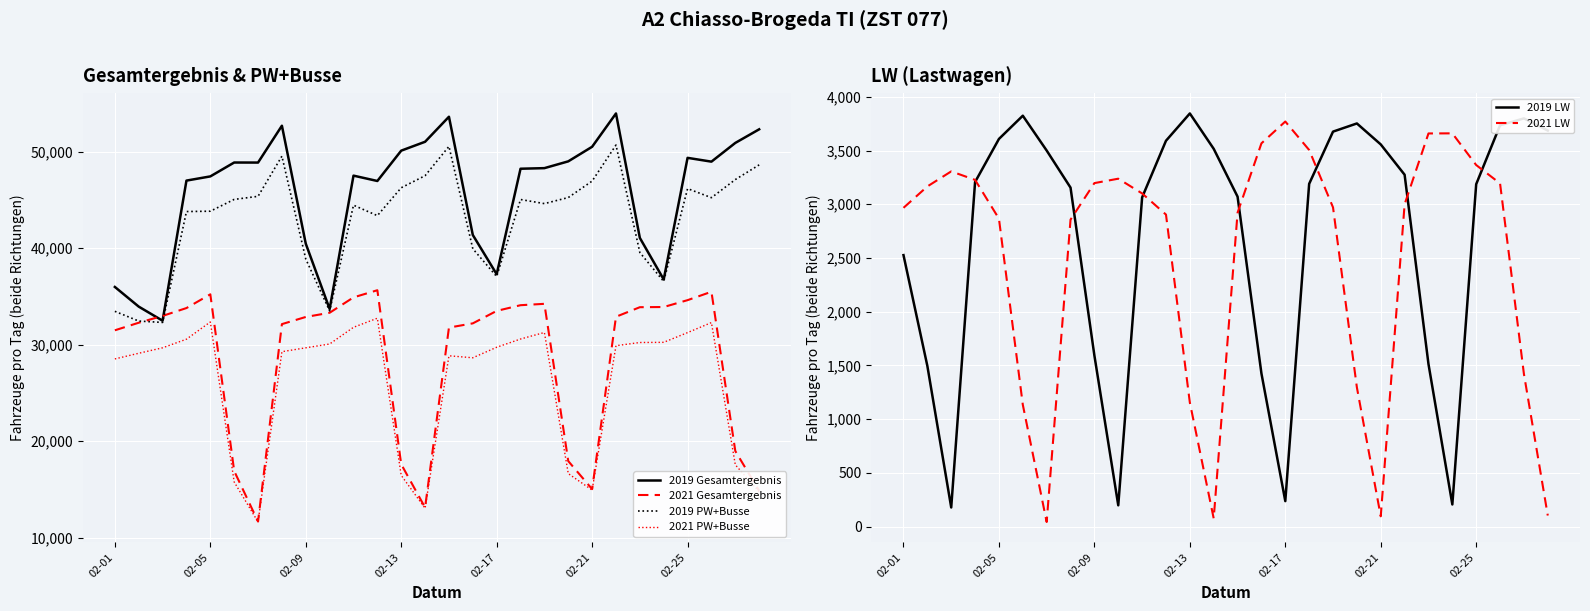

At which category is the sum across all series the highest?

21